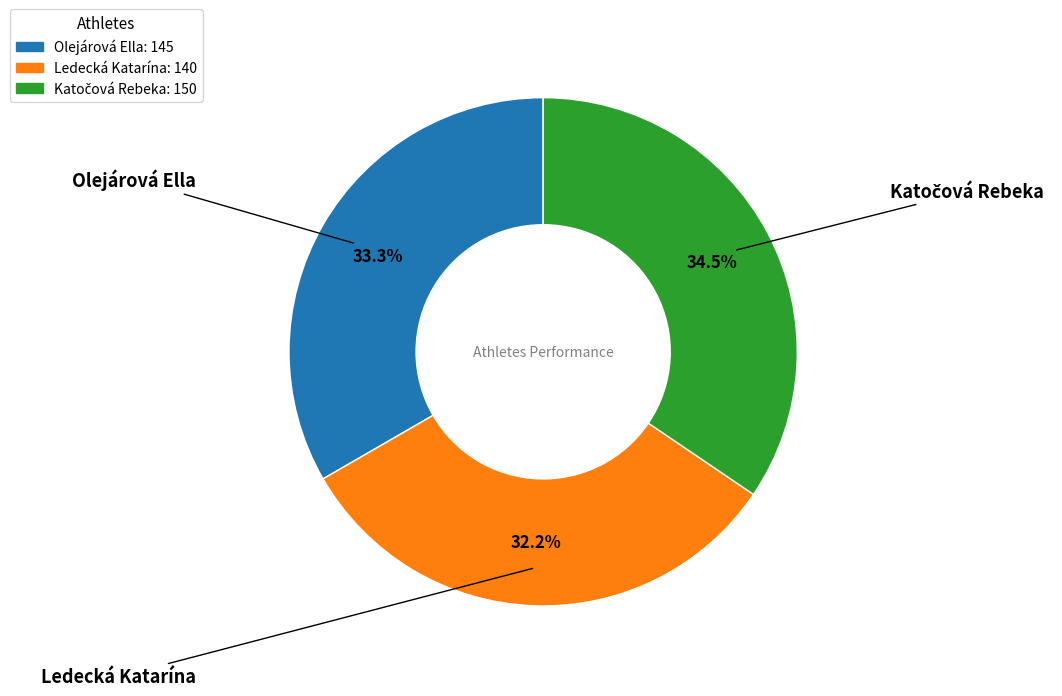

How many slices are in this pie chart?

3